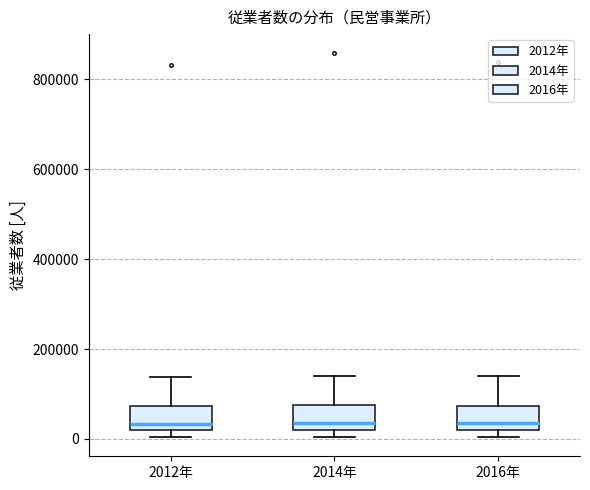

Where is the upper edge of the box for 2014年 on the y-axis? The values are not printed on the chart, so give them approximately, as read against the axis.

80000